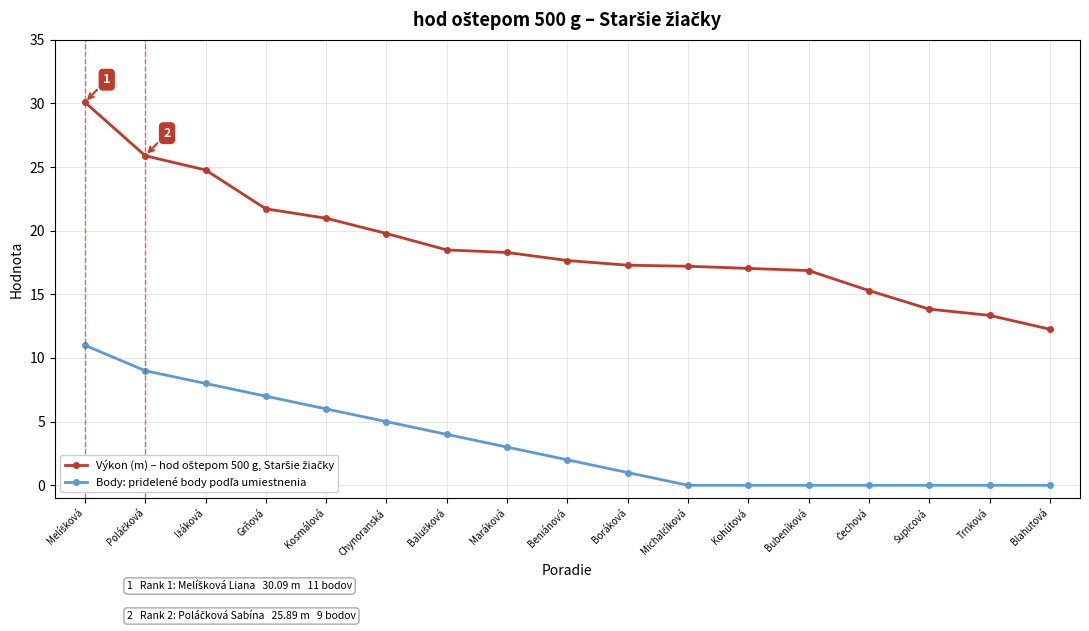

What is the difference between the highest and lowest values at Kohútová?

17.0